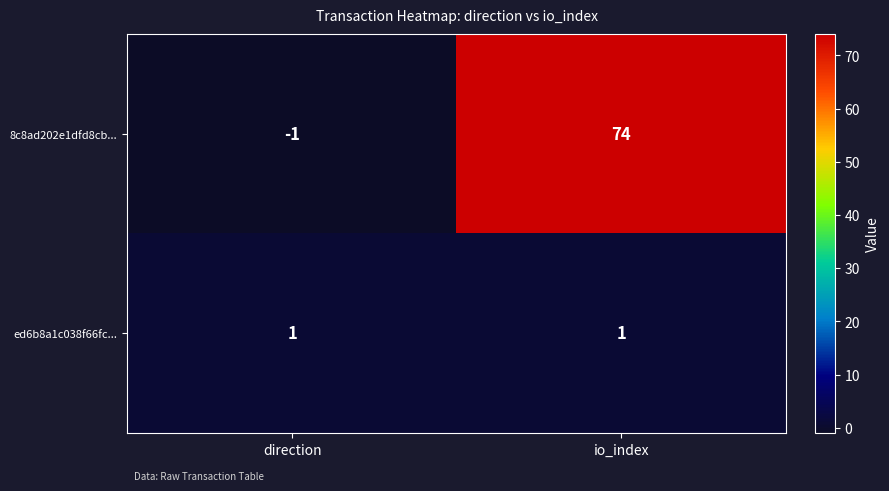

What is the sum of the 8c8ad202e1dfd8cb... values at direction and io_index?

73